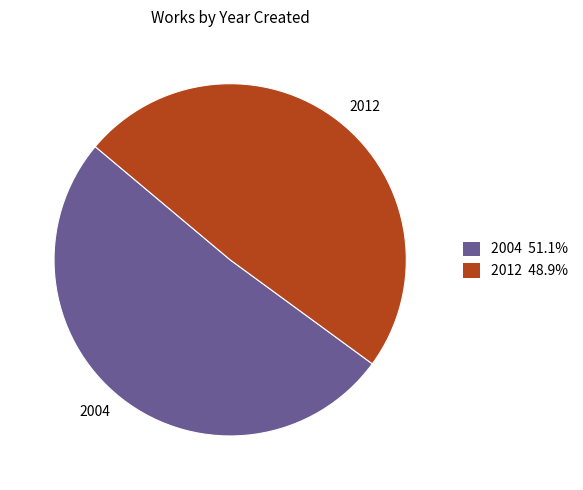

Is the sum of 2012 and 2004 greater than half?

Yes